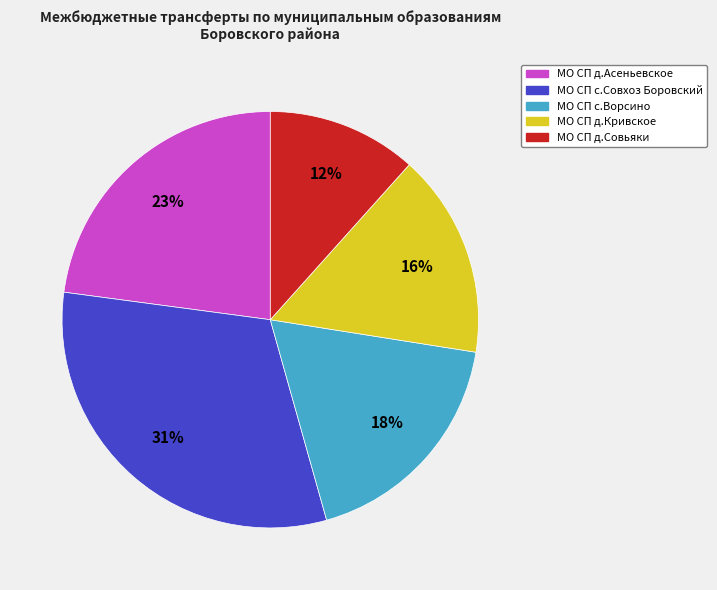

Does МО СП с.Ворсино account for over 50% of the chart?

No